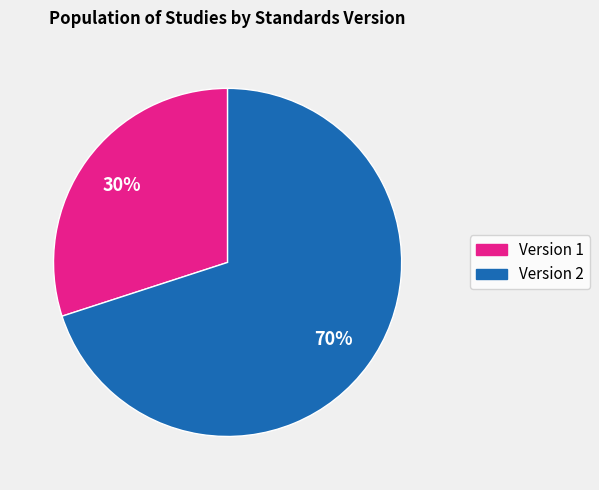

How many slices are in this pie chart?

2